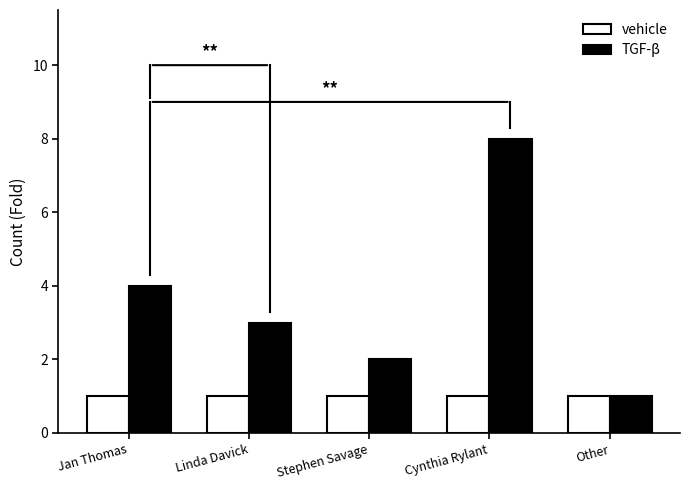

The vehicle series shows 1 at Stephen Savage. True or false?

True